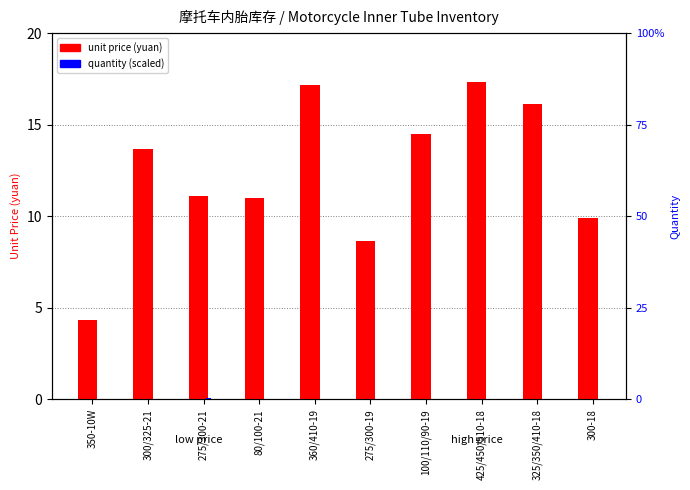

How many bars are there in total?

20